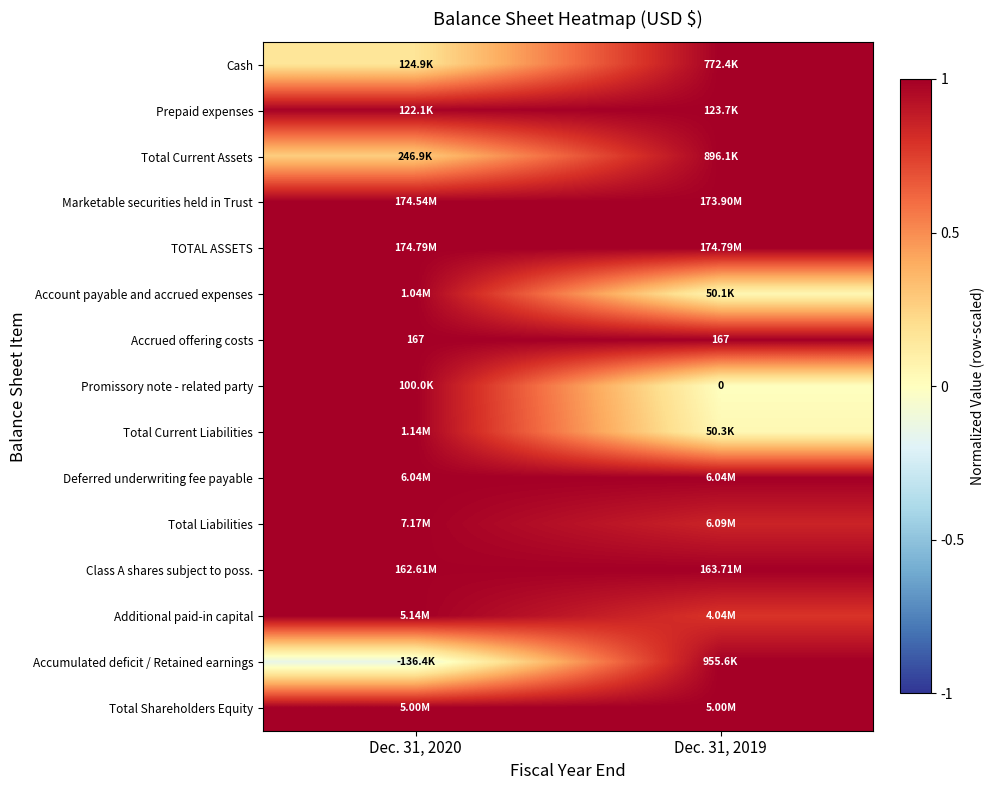

What is the greatest value displayed?

1.0